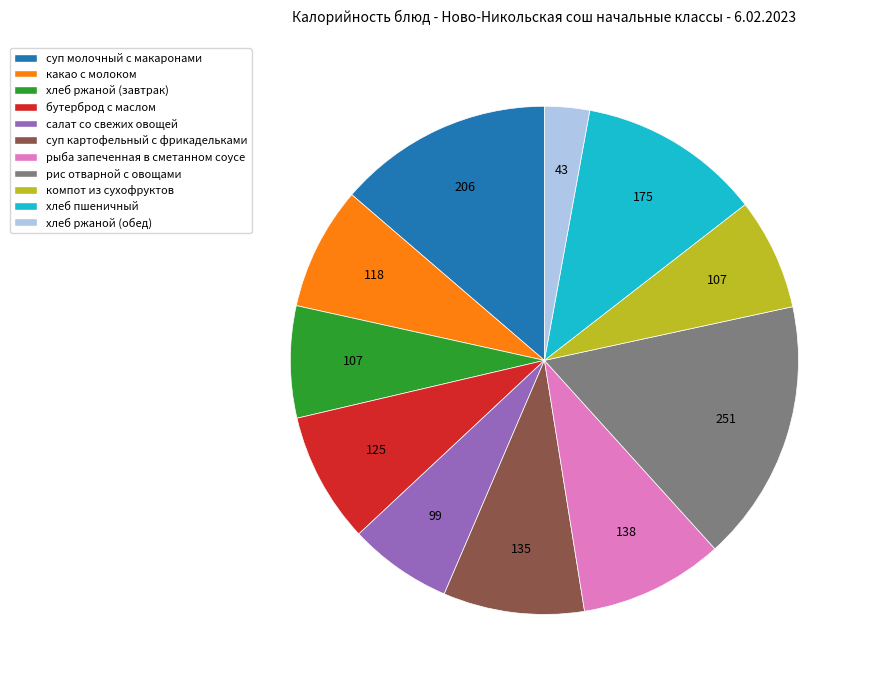

Combined, do хлеб ржаной (обед) and какао с молоком account for over 50%?

No